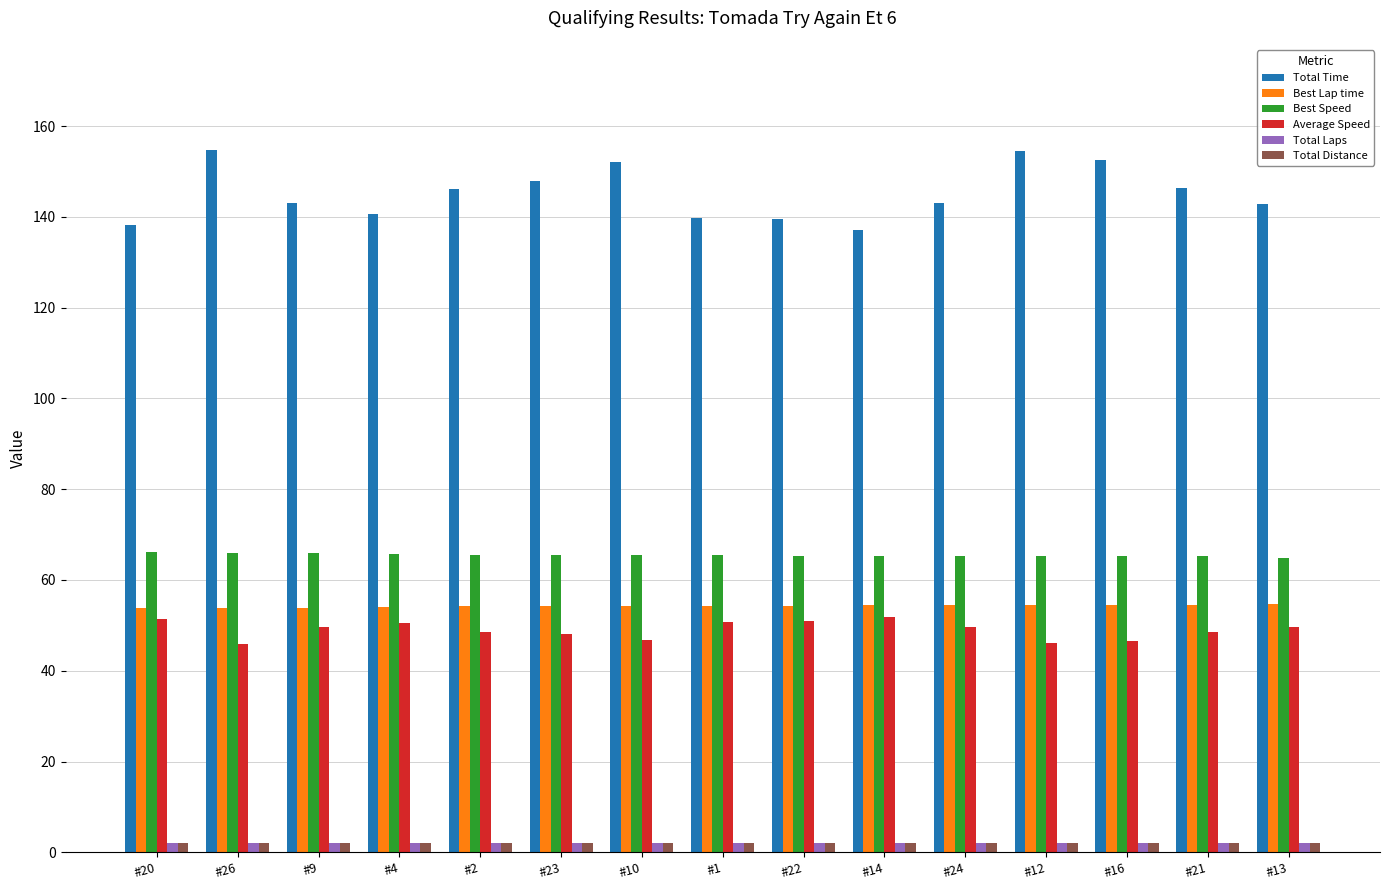

What is the lowest value of the Best Speed series?

64.8